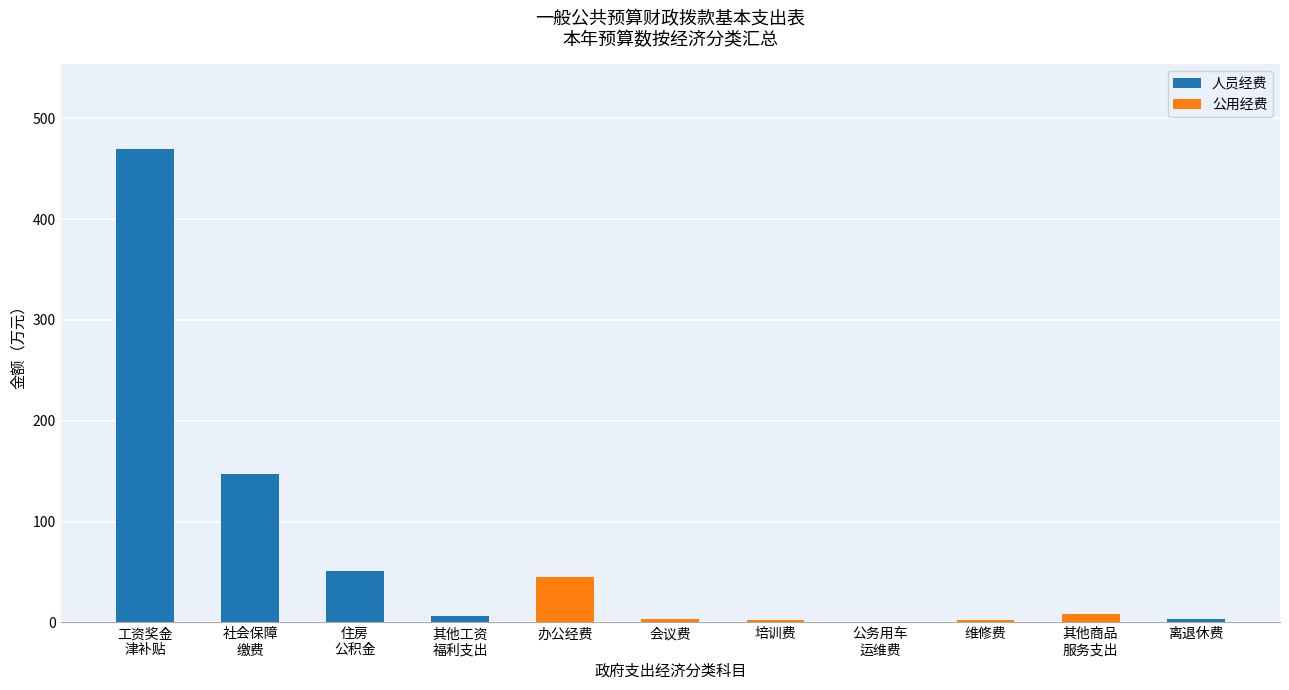

What is the sum of all 人员经费 values?

676.8